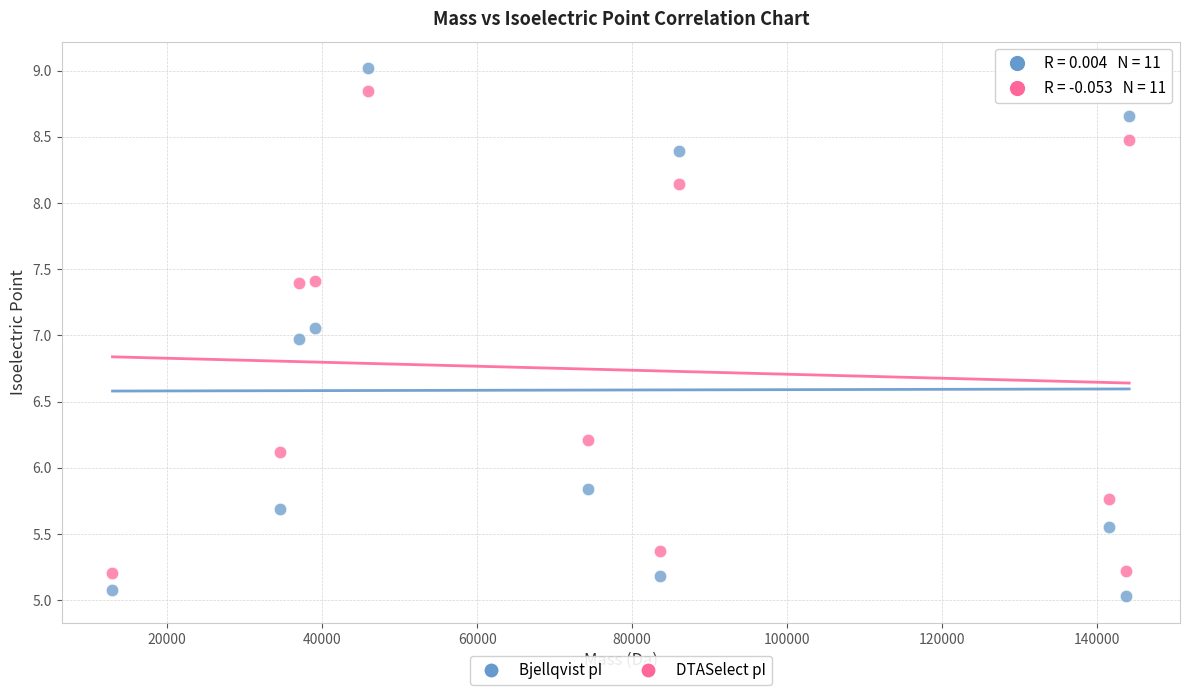

Across all data points, what is the range of Y values (max minus min)?

4.0